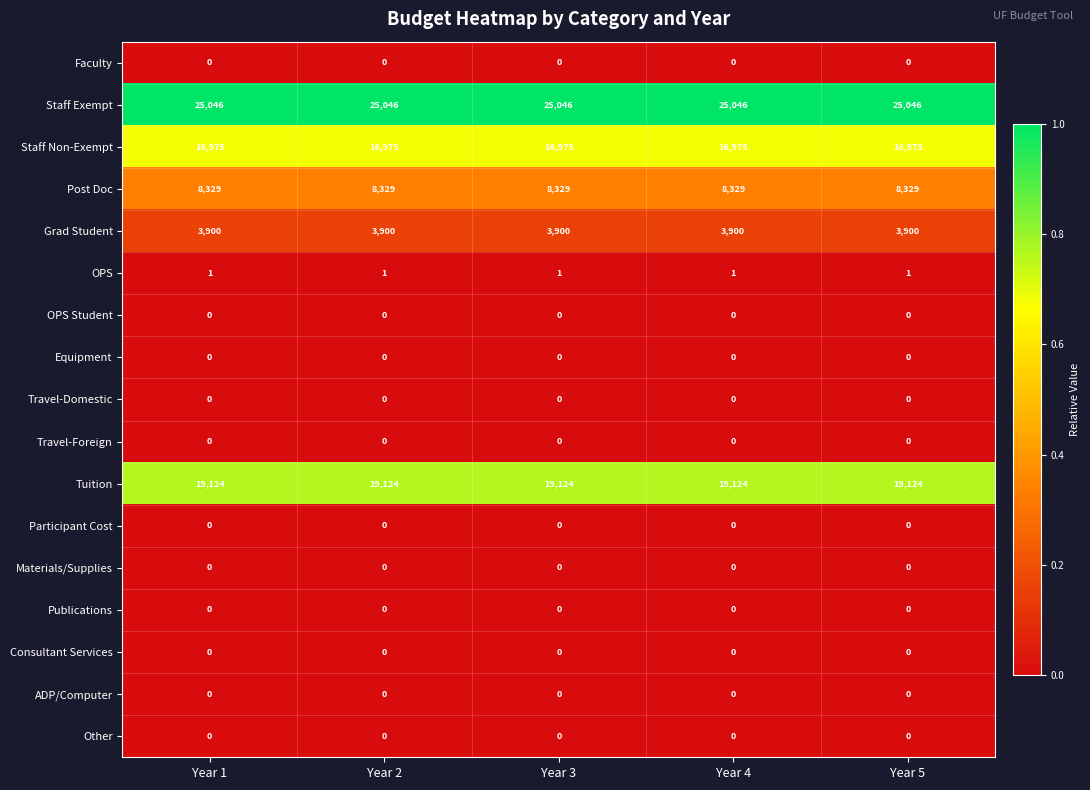

What is the average value of the Grad Student series?

3900